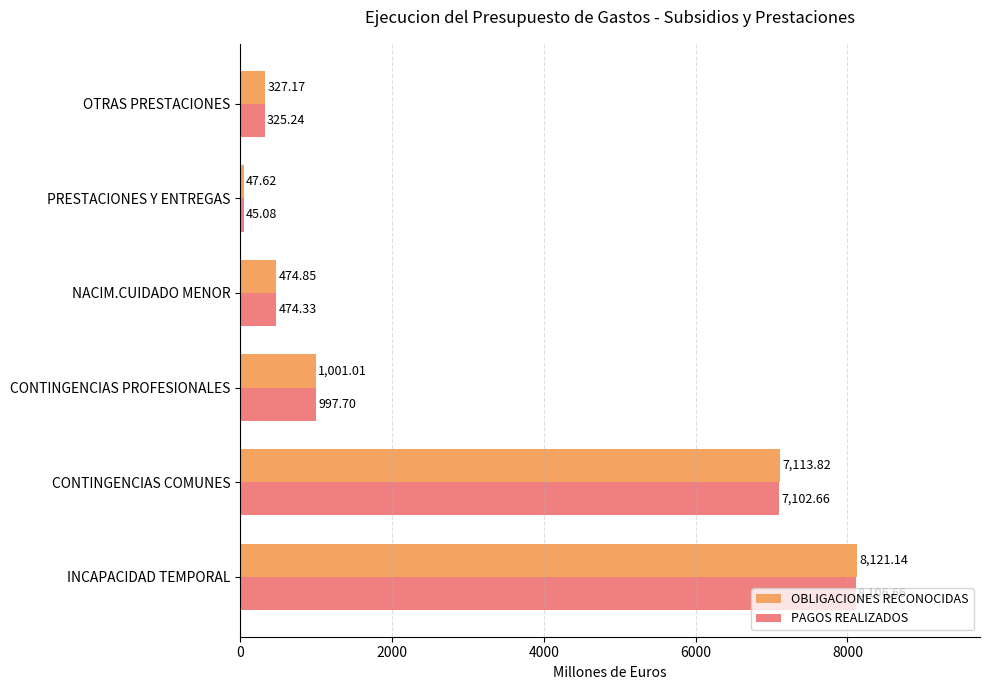

Rank the series by their average value, from lowest to highest.

PAGOS REALIZADOS, OBLIGACIONES RECONOCIDAS